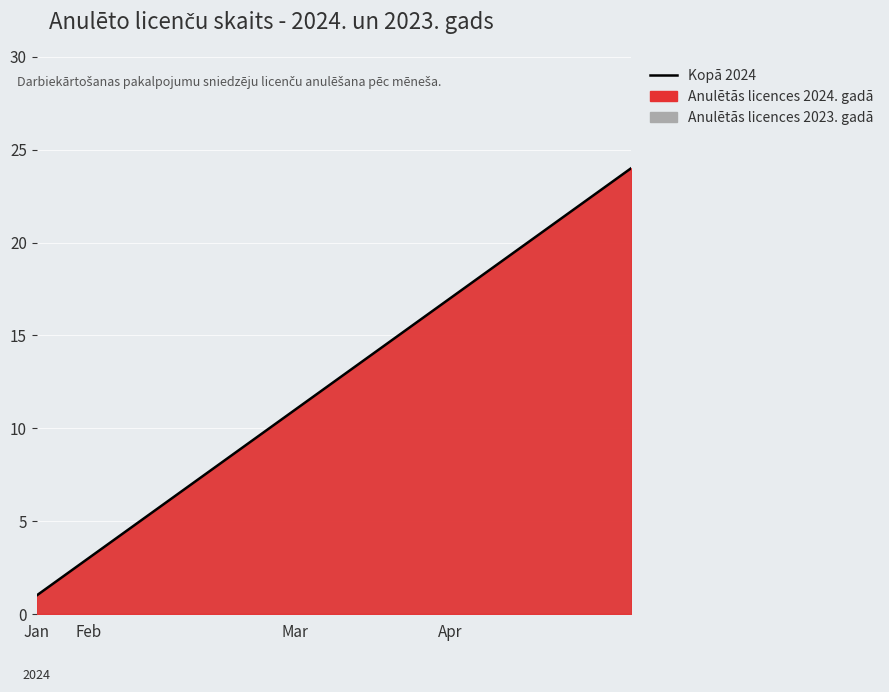

At which category does the chart reach its minimum across all series?

Jan